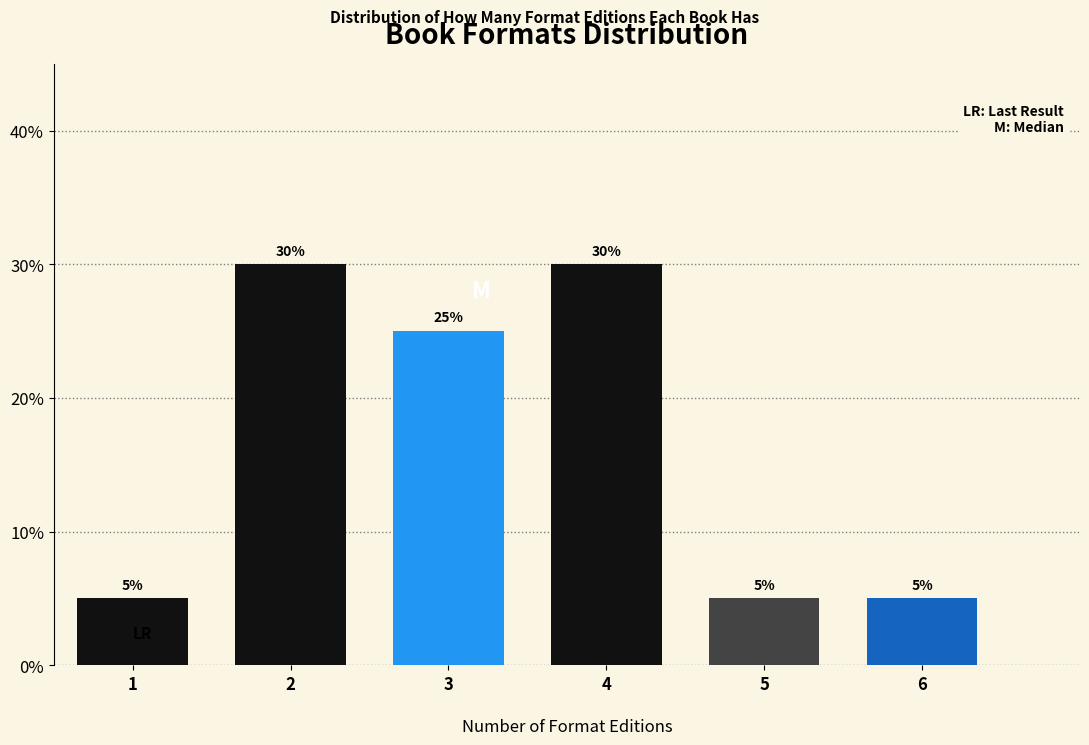

Reading left to right, list all the values displayed in this chart.

5	30	25	30	5	5